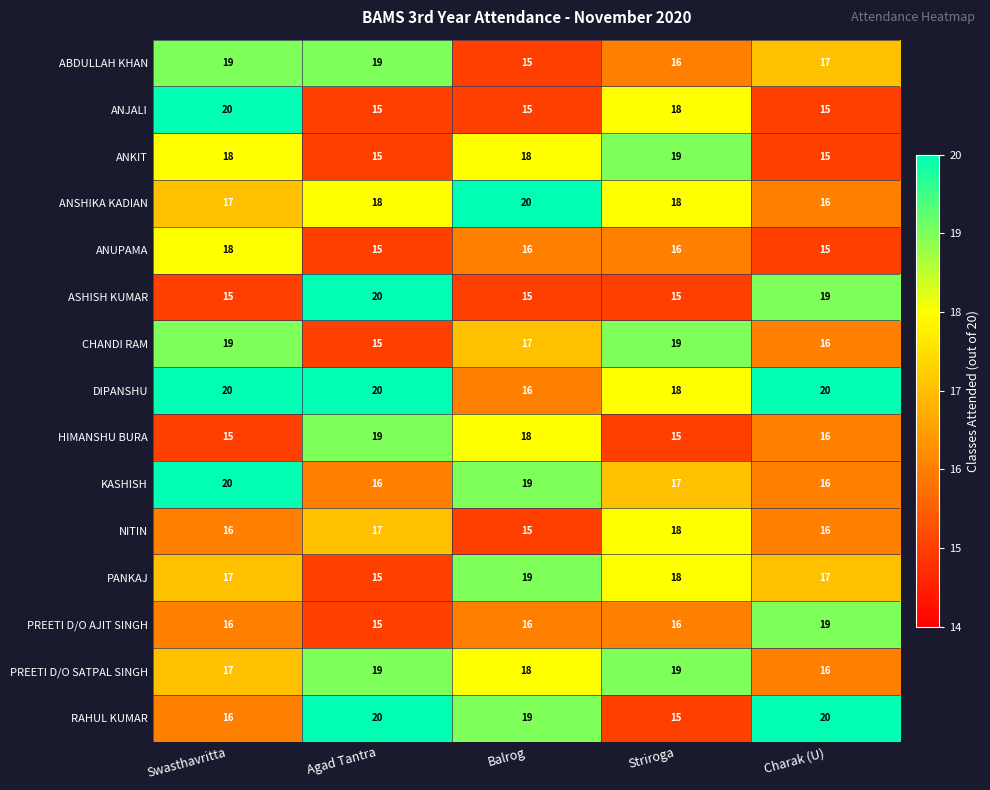

What is the greatest value displayed?

20